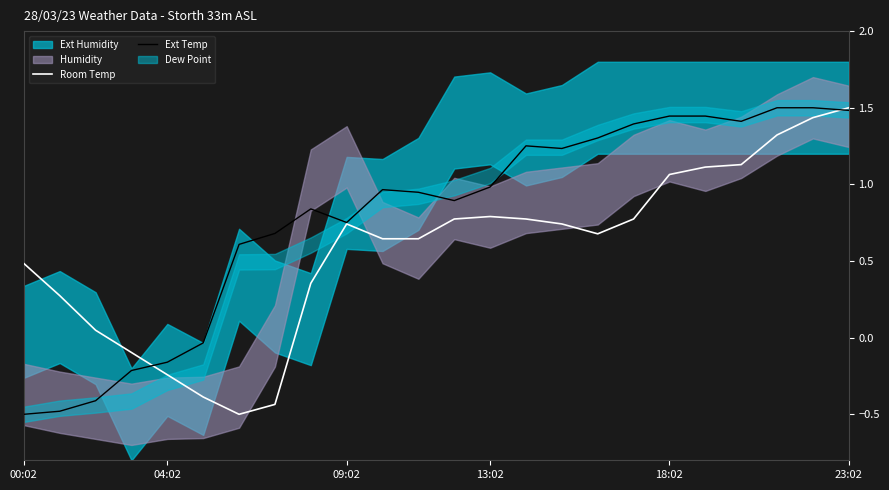

What is the value of the Ext Temp point at the 20th from the left?

1.4